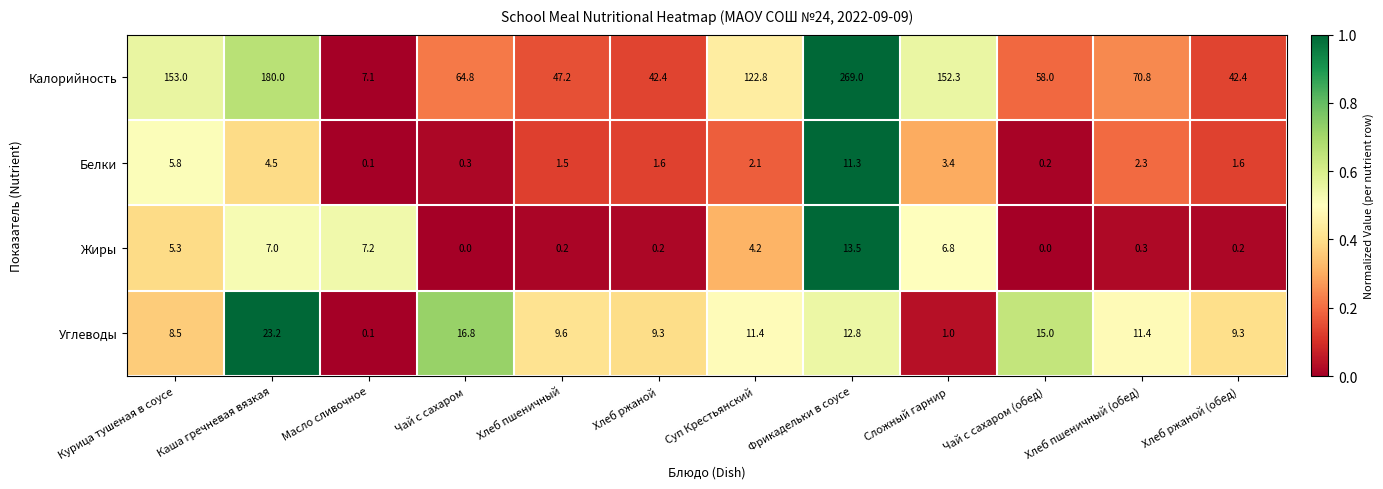

The value of Углеводы at Масло сливочное is 0.1. True or false?

True